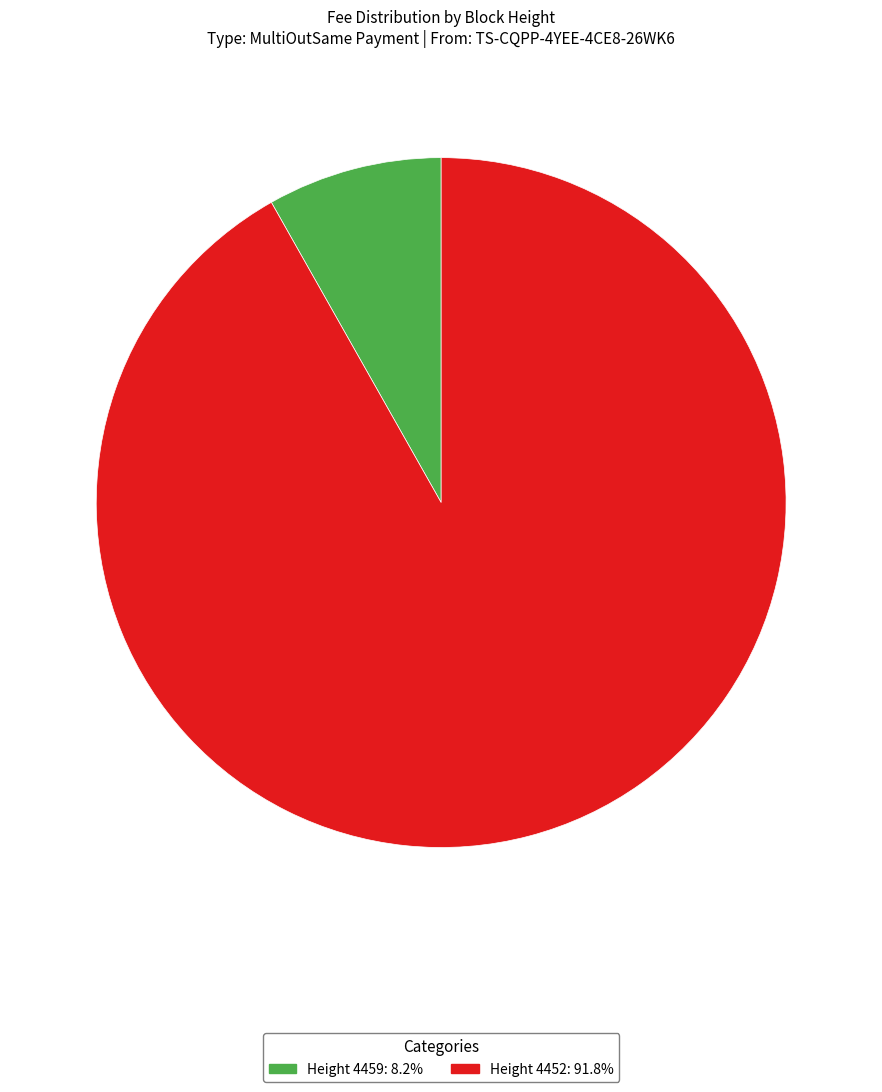

Is there a majority slice in this chart?

Yes